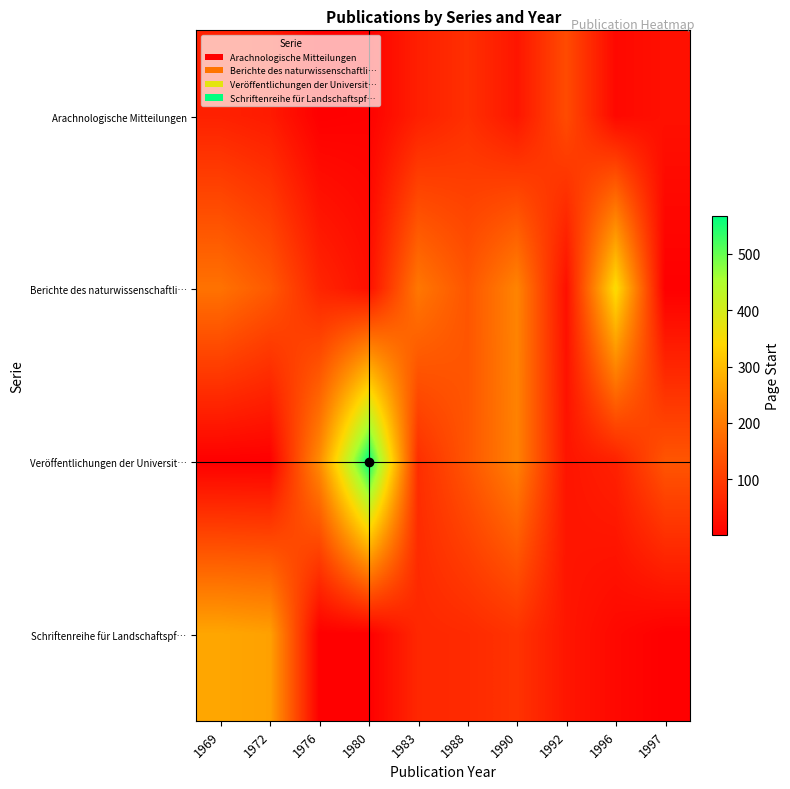

What is the maximum value shown in the chart?

567